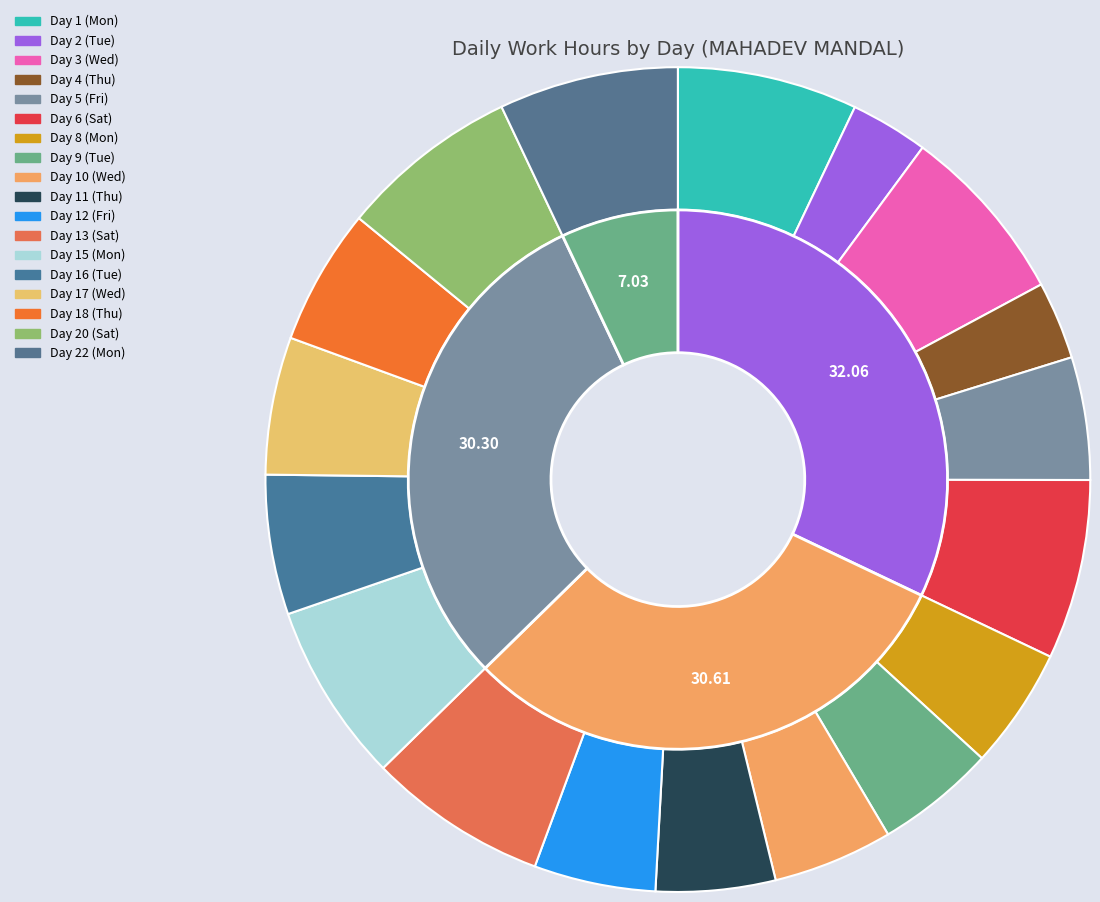

Is it true that Day 17 (Wed) is 5% of the pie?

True